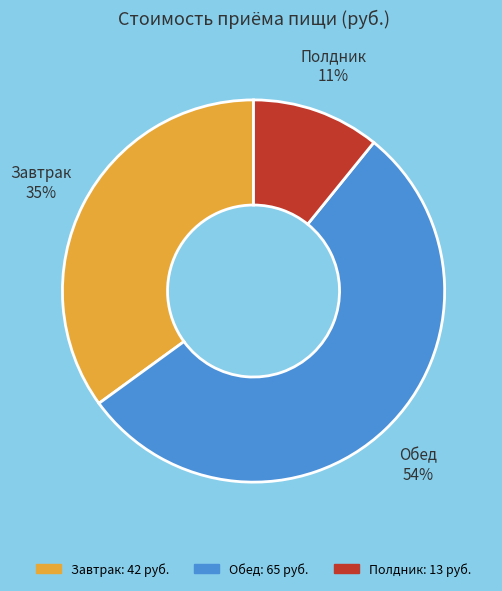

Rank the categories by value from lowest to highest.

Полдник, Завтрак, Обед